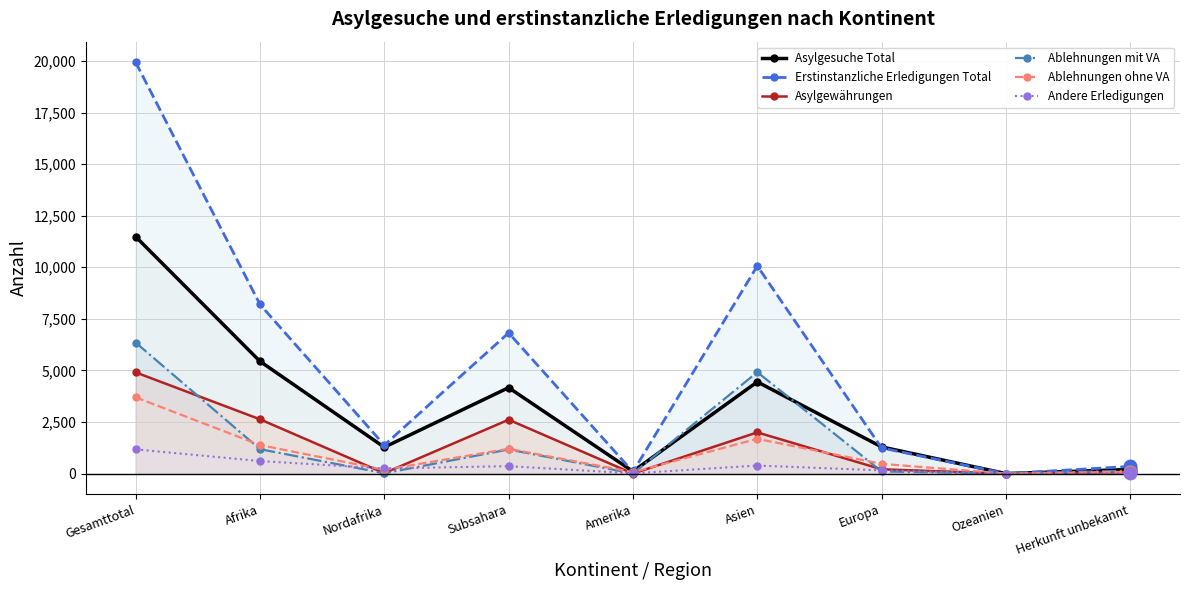

Reading left to right, what are all the values shown in this chart?

Asylgesuche Total: 11484	5442	1277	4165	105	4445	1292	0	200
Erstinstanzliche Erledigungen Total: 19937	8199	1379	6820	86	10063	1242	0	347
Asylgewährungen: 4906	2631	20	2611	0	1997	208	0	70
Ablehnungen mit VA: 6351	1185	15	1170	4	4916	104	0	142
Ablehnungen ohne VA: 3697	1384	182	1202	68	1684	472	0	89
Andere Erledigungen: 1172	607	248	359	10	389	154	0	12